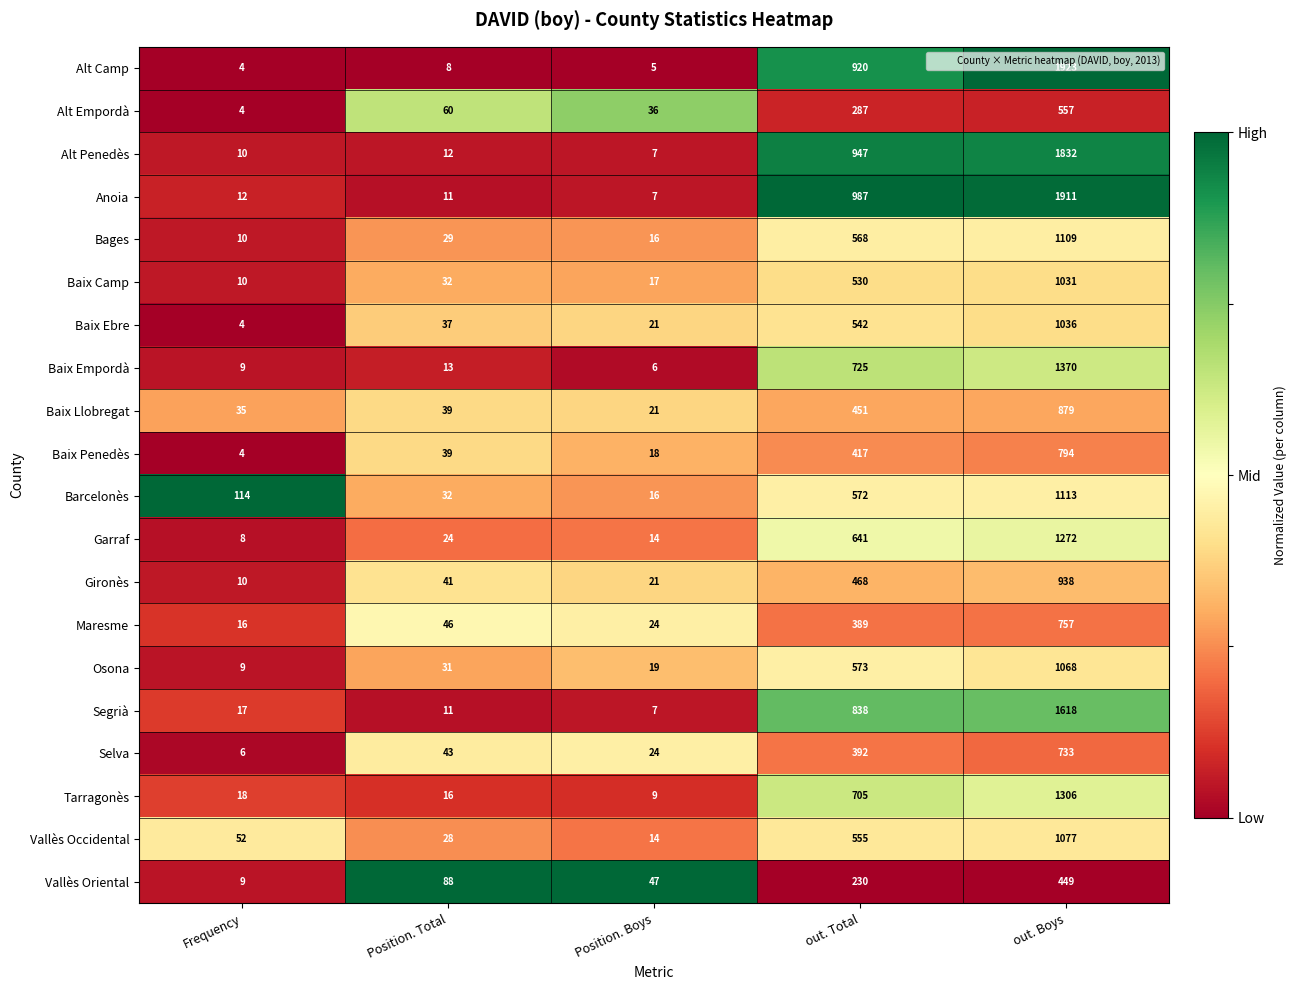

Rank the series at out. Total from lowest to highest value.

Vallès Oriental, Alt Empordà, Maresme, Selva, Baix Penedès, Baix Llobregat, Gironès, Baix Camp, Baix Ebre, Vallès Occidental, Bages, Barcelonès, Osona, Garraf, Tarragonès, Baix Empordà, Segrià, Alt Camp, Alt Penedès, Anoia